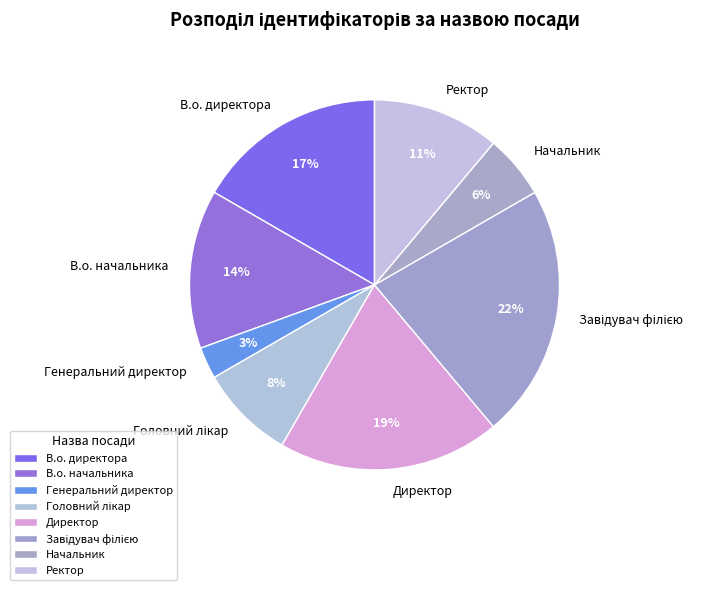

Which has a higher value, В.о. директора or Начальник?

В.о. директора